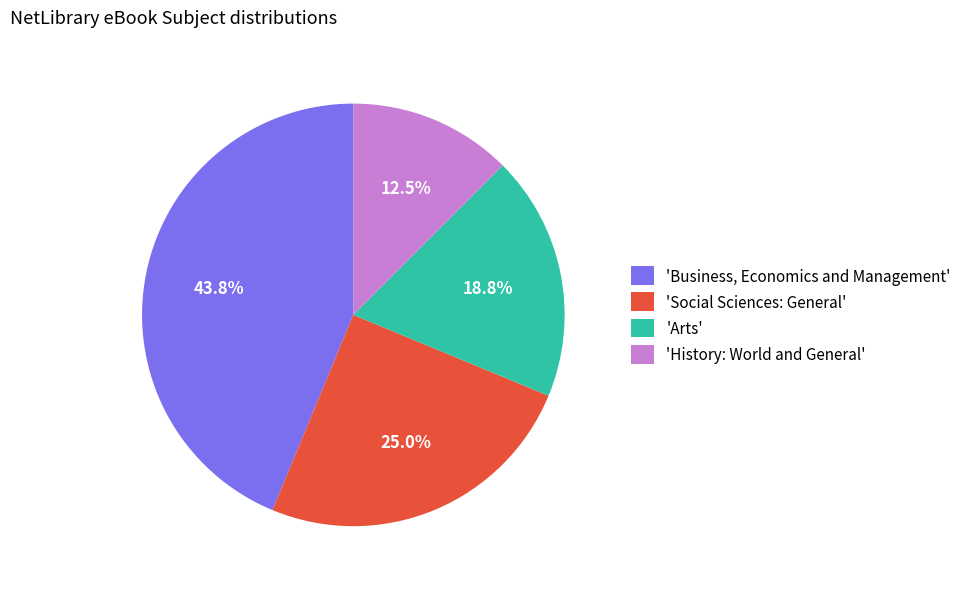

Combined, what portion of the pie is 'History: World and General' and 'Social Sciences: General'?

37.5%